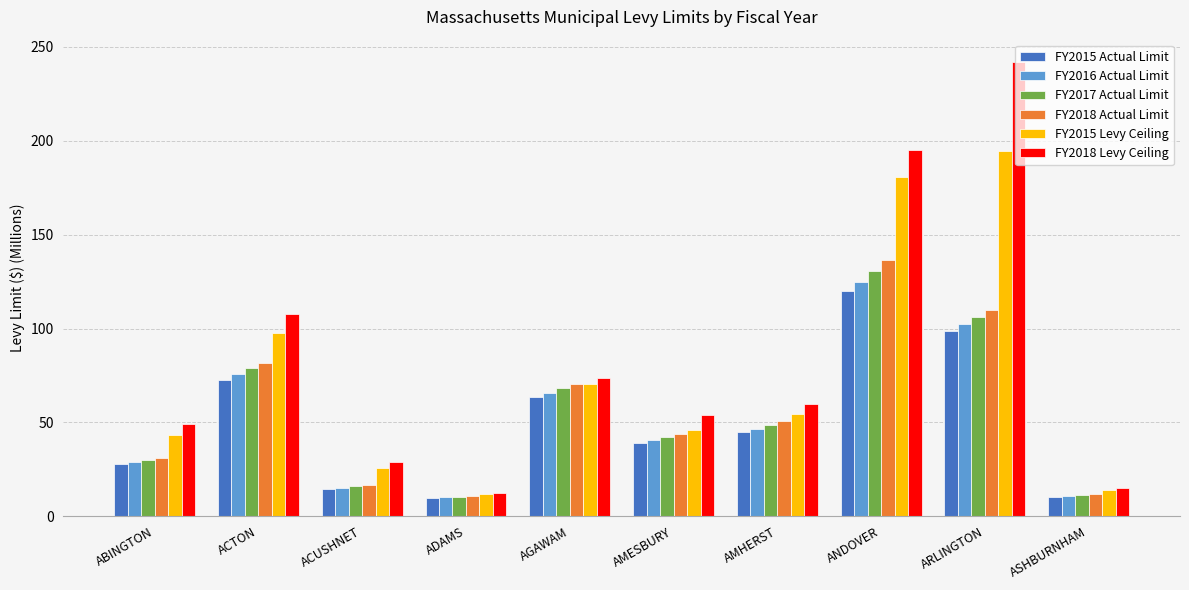

At which category does the chart reach its peak across all series?

ARLINGTON